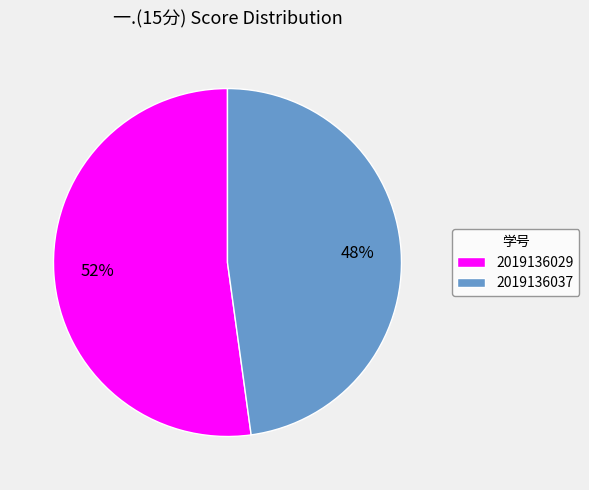

Combined, do 2019136029 and 2019136037 account for over 50%?

Yes